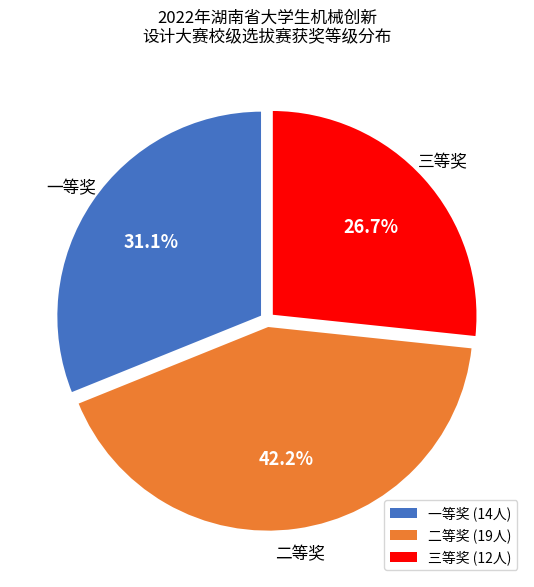

What portion of the pie excludes 二等奖 (19人)?

57.8%